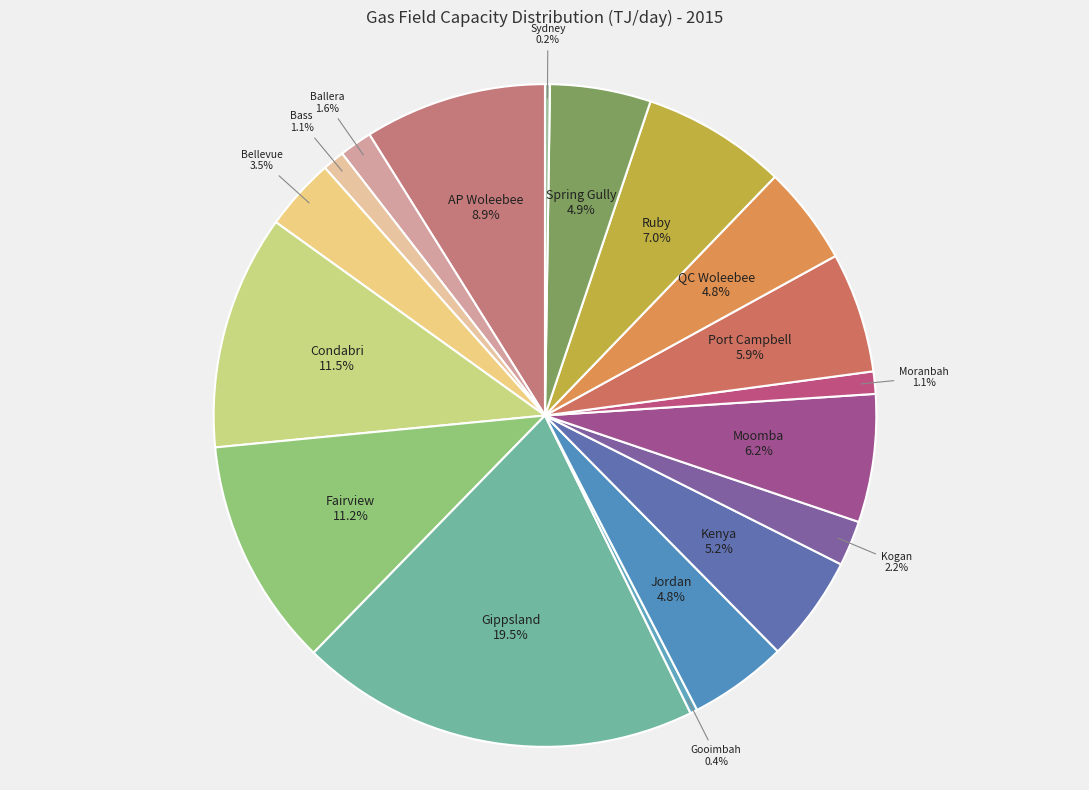

What is the largest slice in the pie chart?

Gippsland